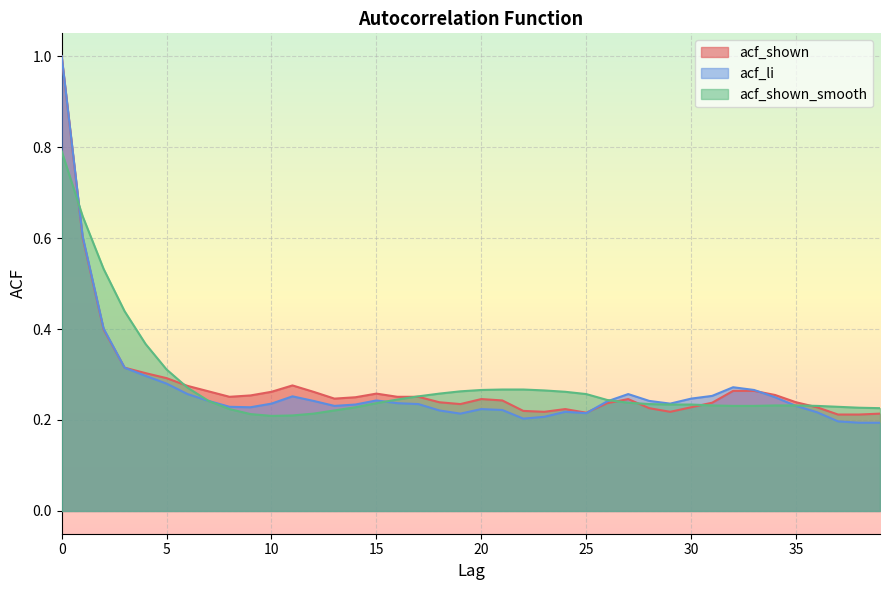

What is the maximum value for acf_shown?

1.0